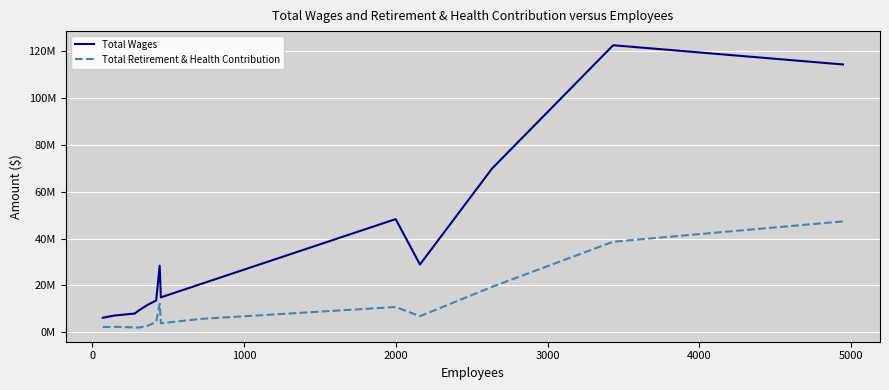

True or false: Total Retirement & Health Contribution and Total Wages cross at least once.

False